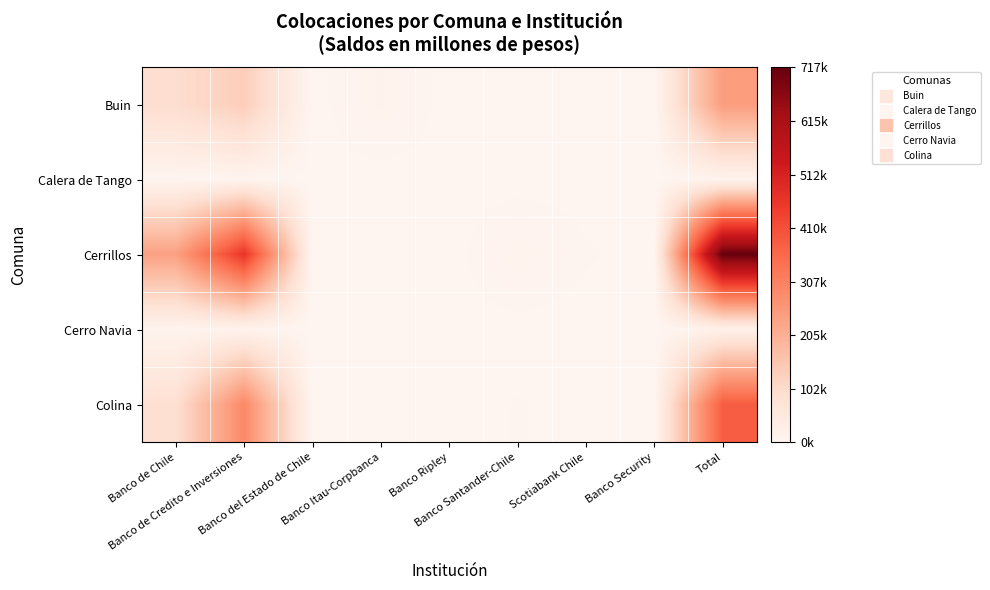

At which category is the sum across all series the highest?

Total